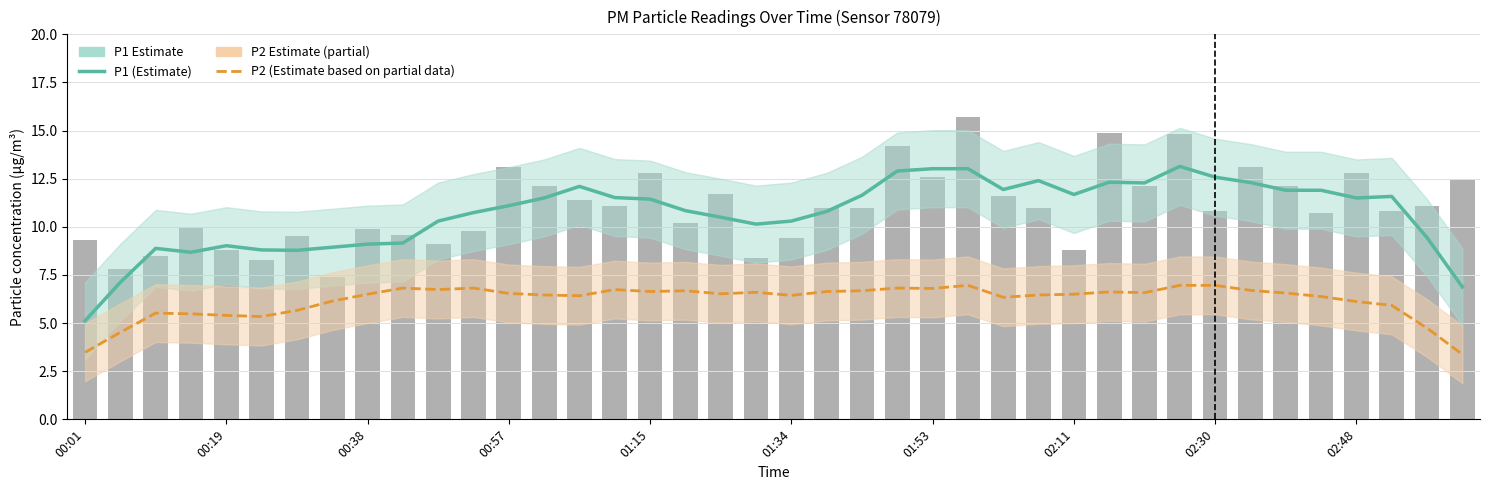

Does the chart contain stacked bars?

No